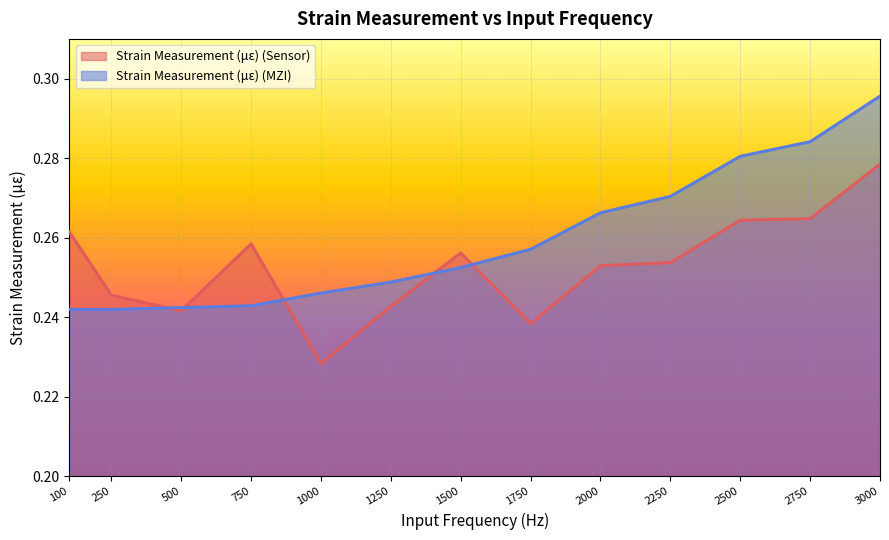

What are all the series names shown in the legend?

Strain Measurement (με) (Sensor), Strain Measurement (με) (MZI)